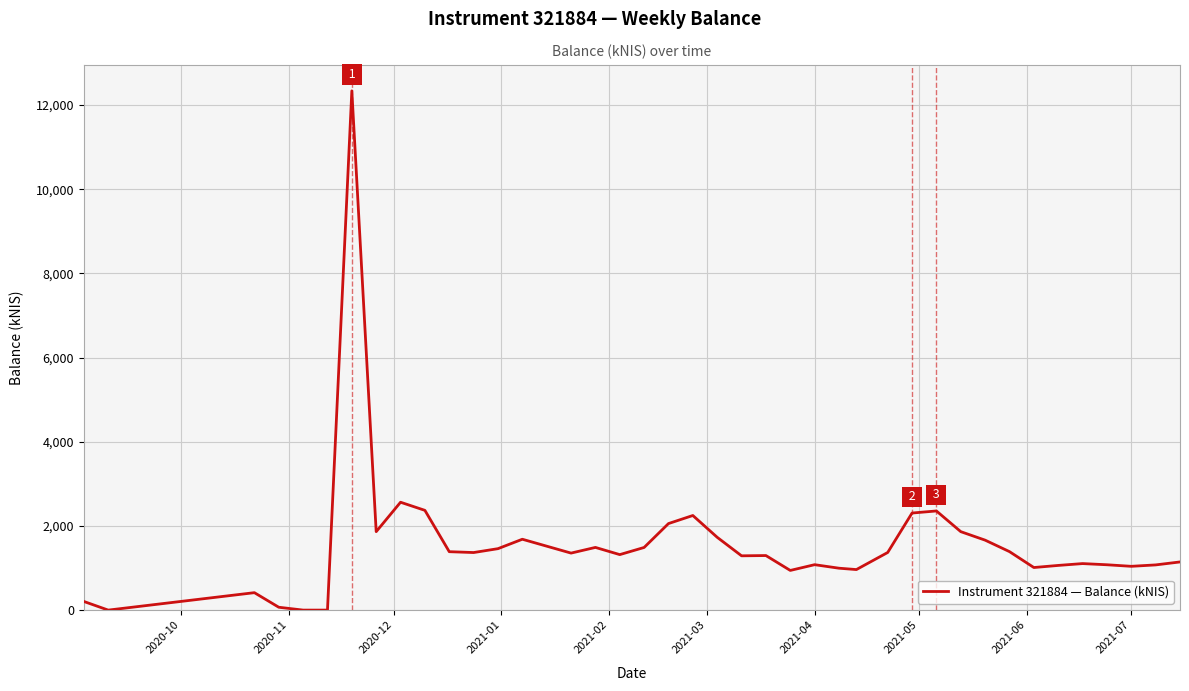

What is the difference between the maximum and minimum values?

12337.5